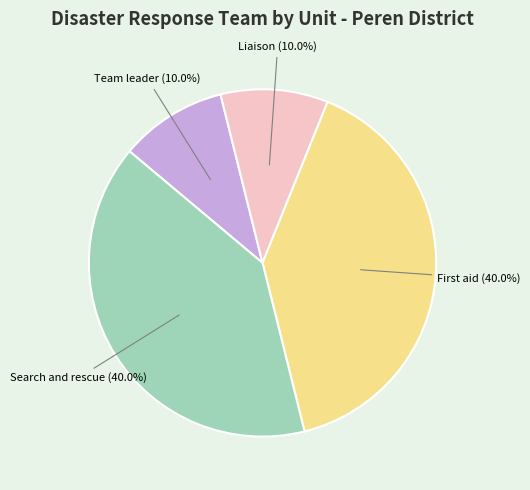

To the nearest percent, what is the combined percentage of Liaison and Search and rescue?

50%